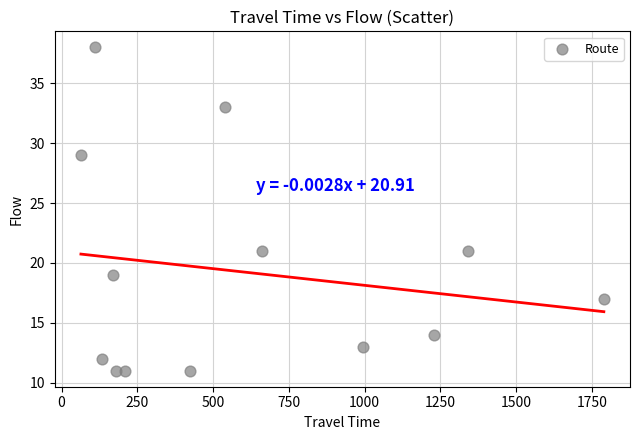

What is the range of Y values (max minus min)?

27